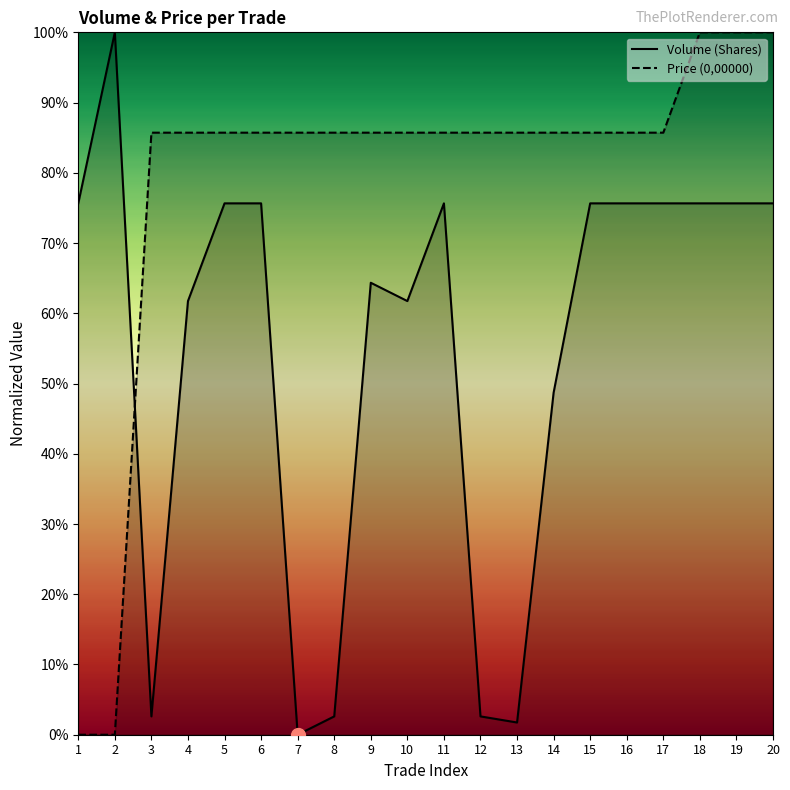

Between 3 and 5, which series saw the biggest shift?

Volume (Shares)